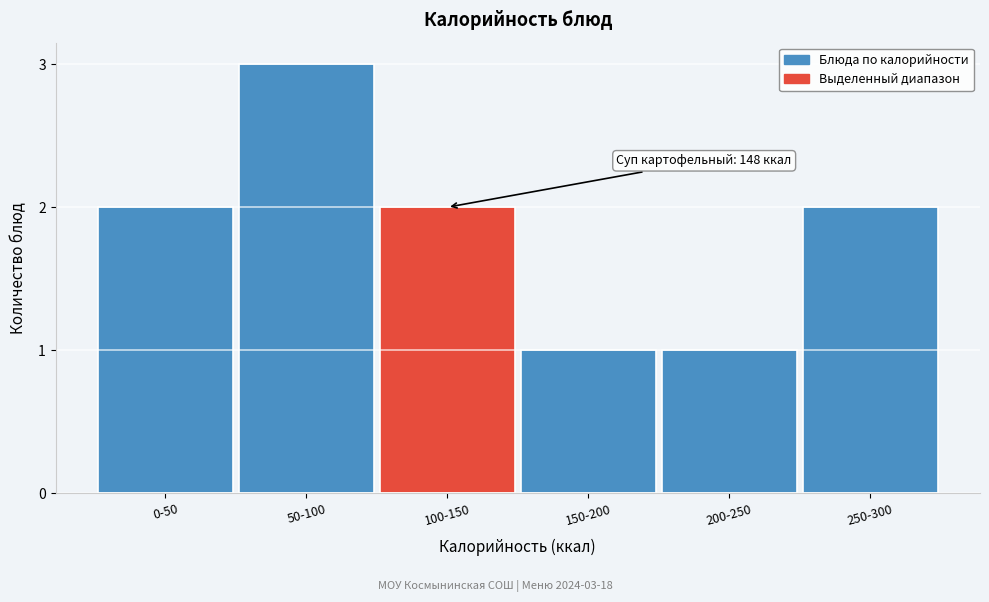

Reading right to left, transcribe all the data shown in this chart.

250-300=2	200-250=1	150-200=1	100-150=2	50-100=3	0-50=2